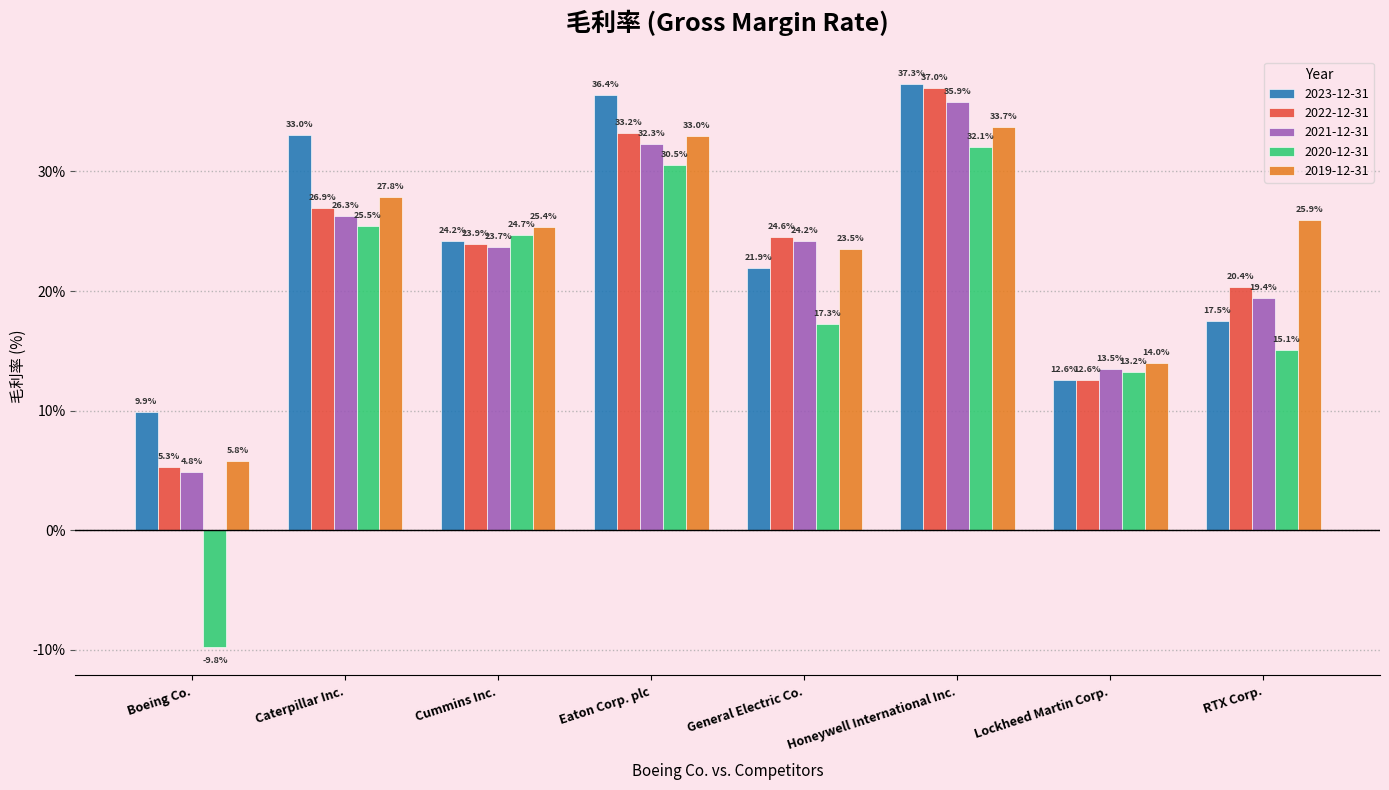

Count the 2022-12-31 values in the range 0 to 1.

8